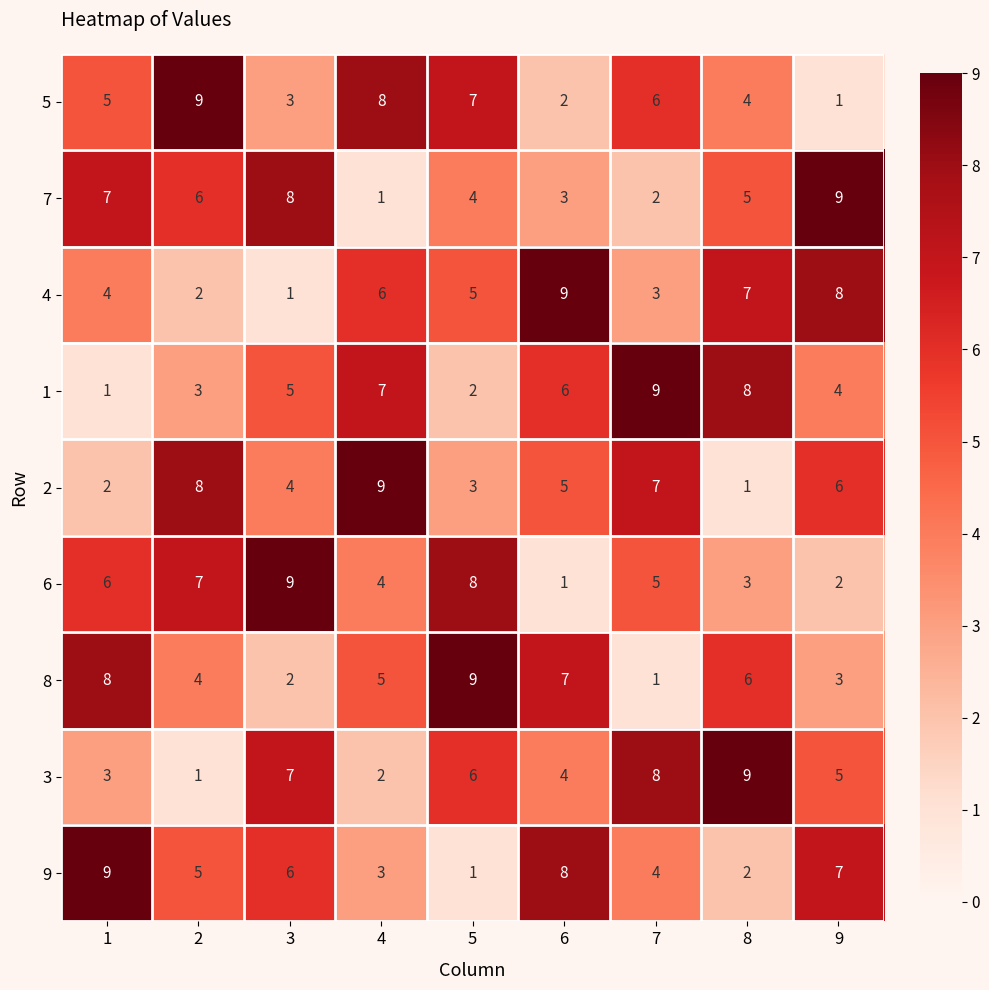

What is the average value of the 8 series?

5